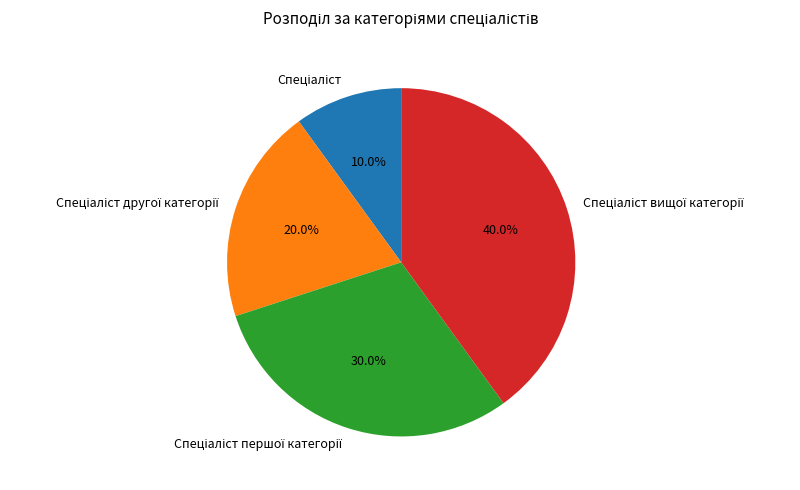

Is there any slice that represents more than half of the pie?

No